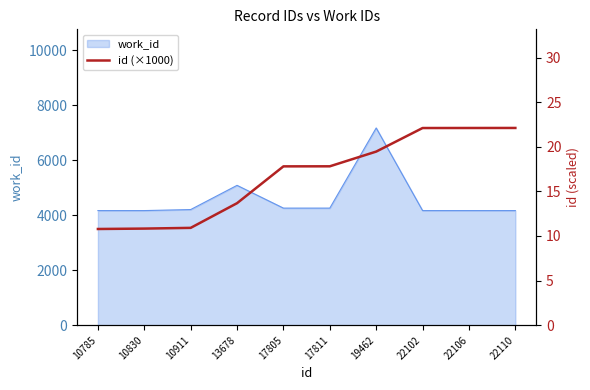

Reading left to right, list all the values displayed in this chart.

10785=10.8	10830=10.8	10911=10.9	13678=13.7	17805=17.8	17811=17.8	19462=19.5	22102=22.1	22106=22.1	22110=22.1